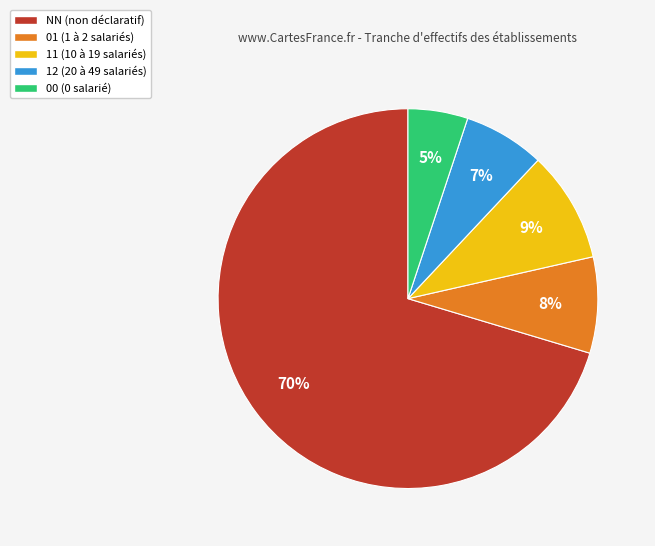

To the nearest percent, what is the combined percentage of 01 and 00?

13%